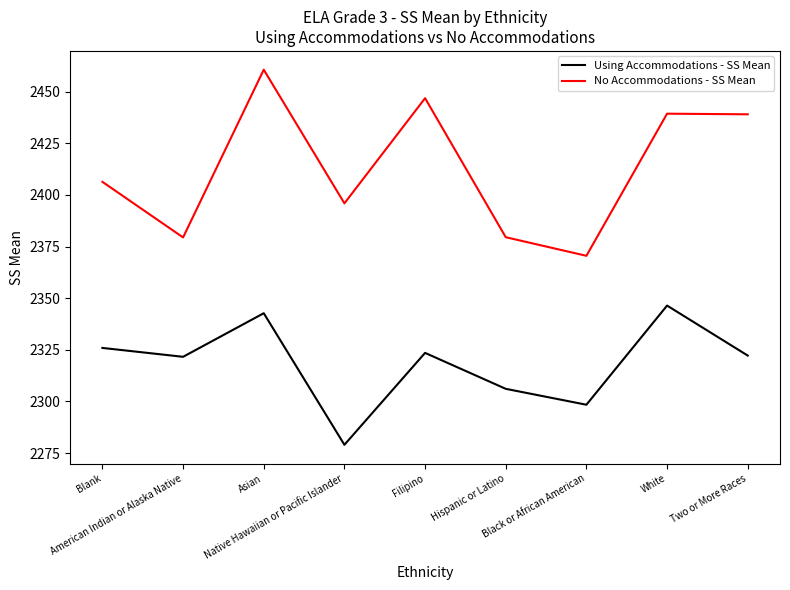

At which label is Using Accommodations - SS Mean closest to 2312?

Hispanic or Latino